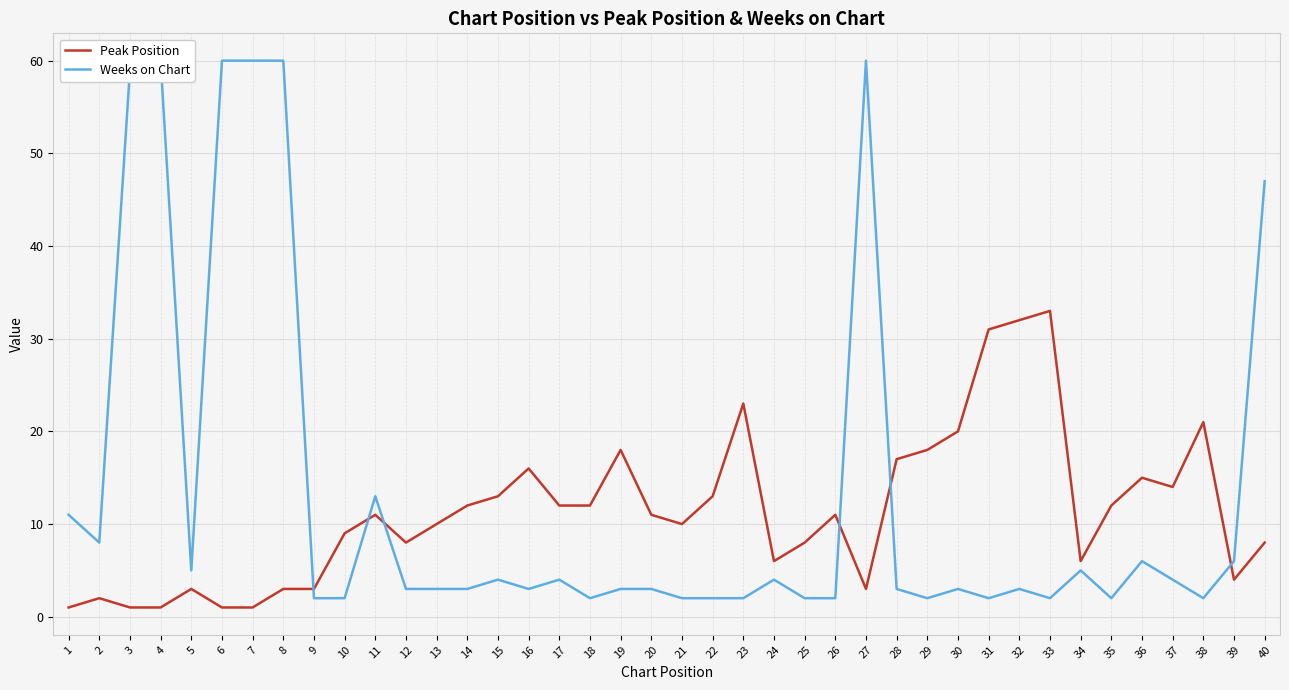

What is the greatest value displayed?

60